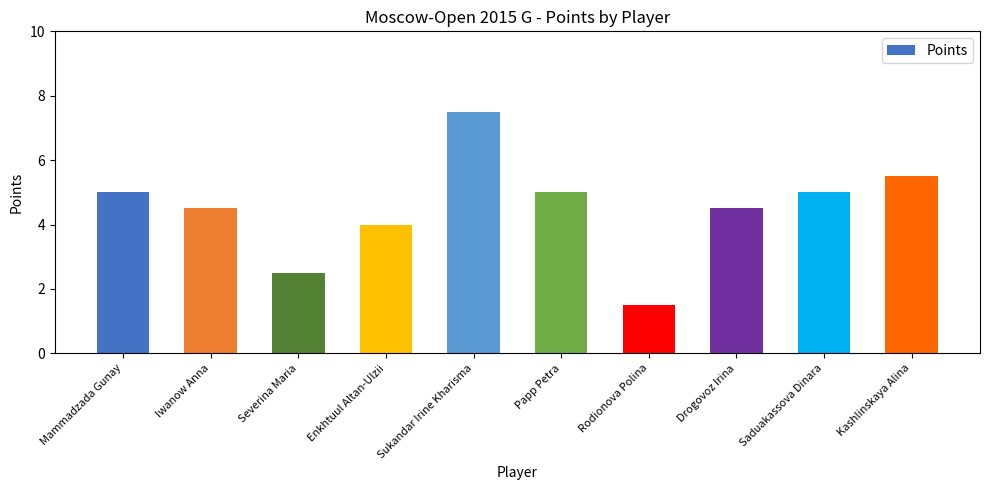

What value does the data have at Saduakassova Dinara?

5.0